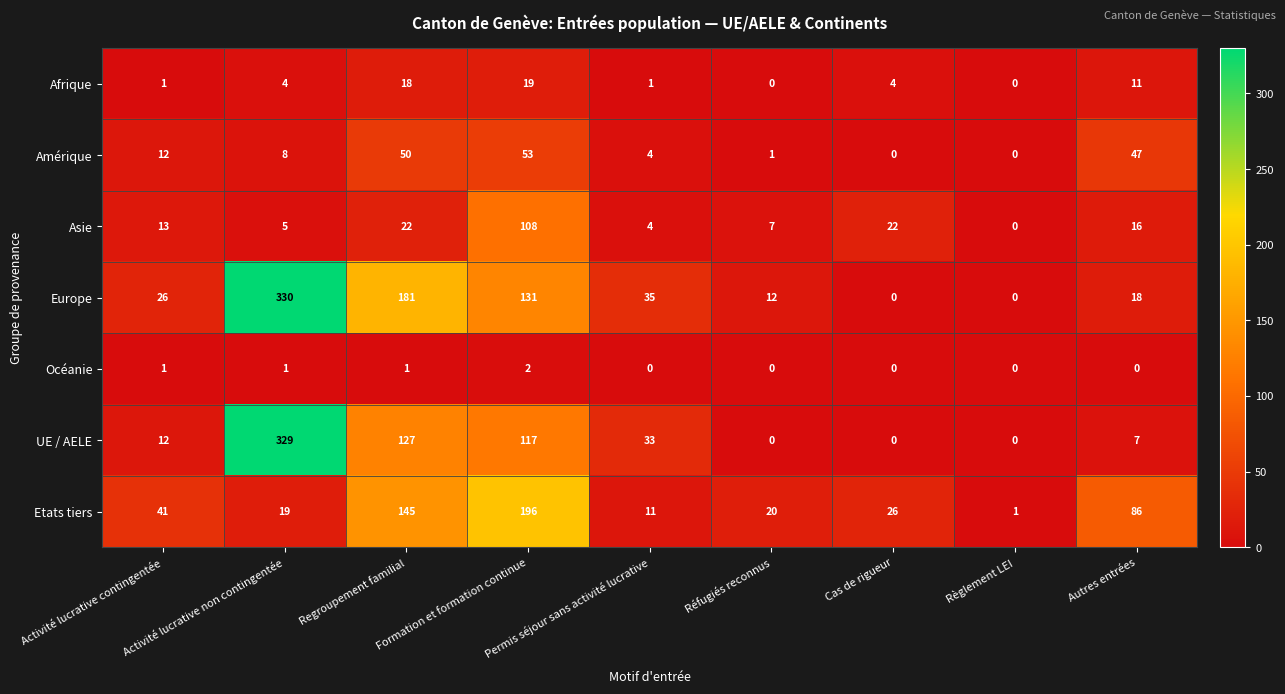

What is the difference between the maximum and minimum values in the Afrique series?

19